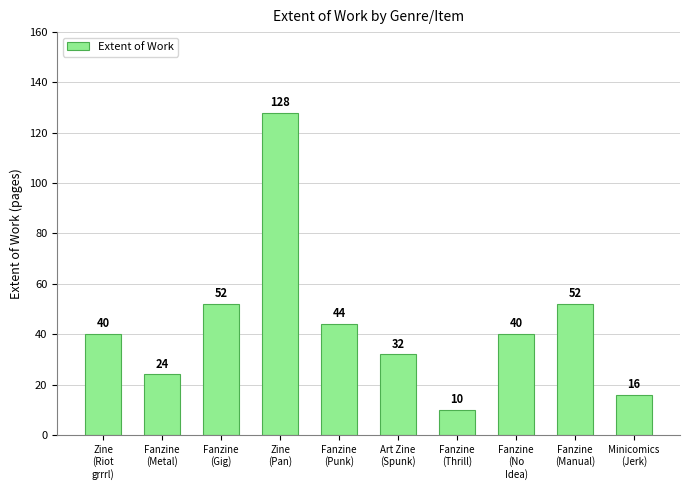

Does the chart contain stacked bars?

No